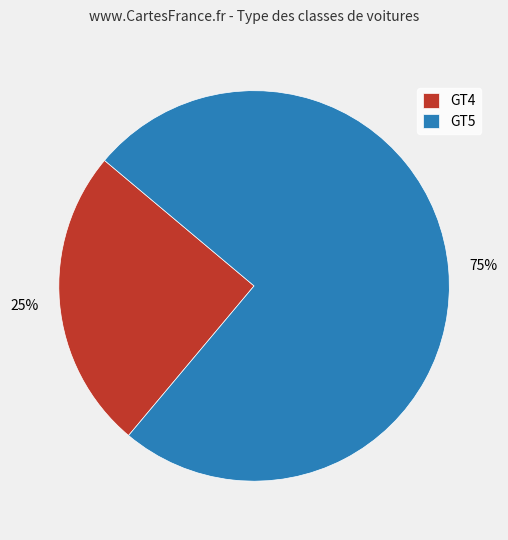

What percentage is the GT4 slice, to the nearest percent?

25%